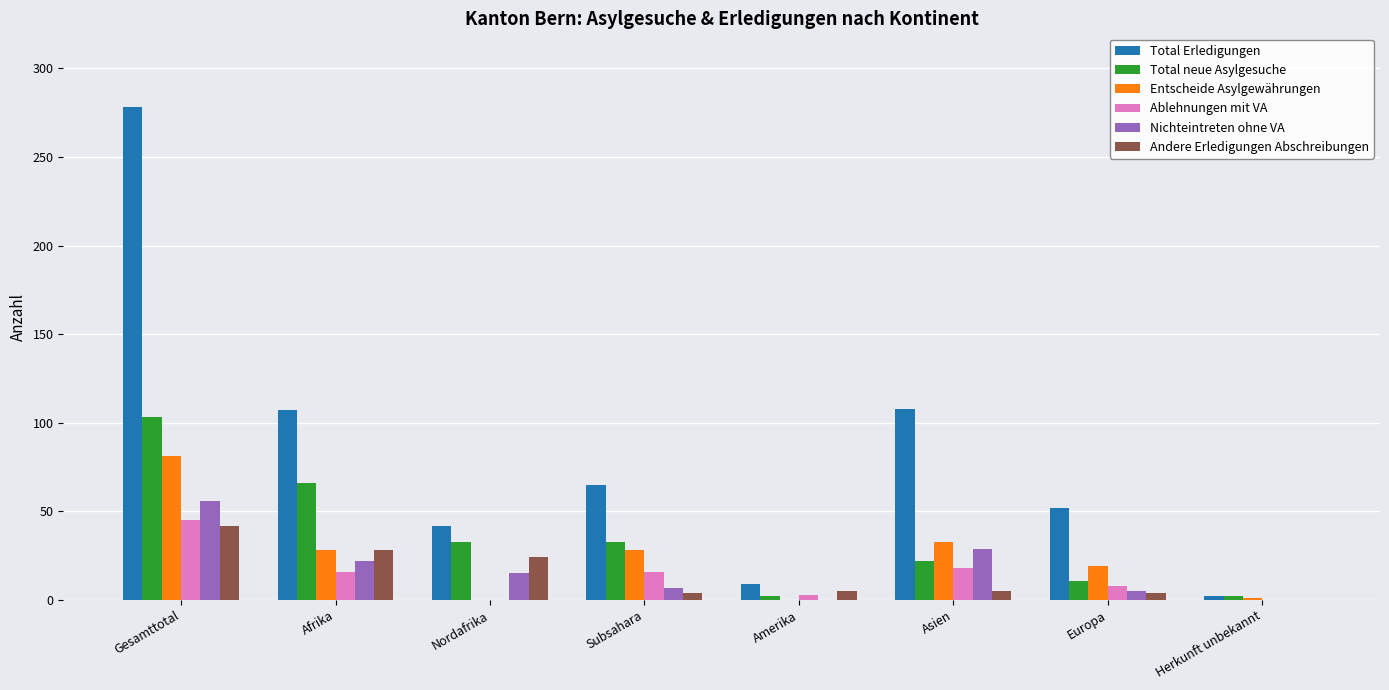

Is the value of Total neue Asylgesuche at Nordafrika greater than the value of Ablehnungen mit VA at Gesamttotal?

No